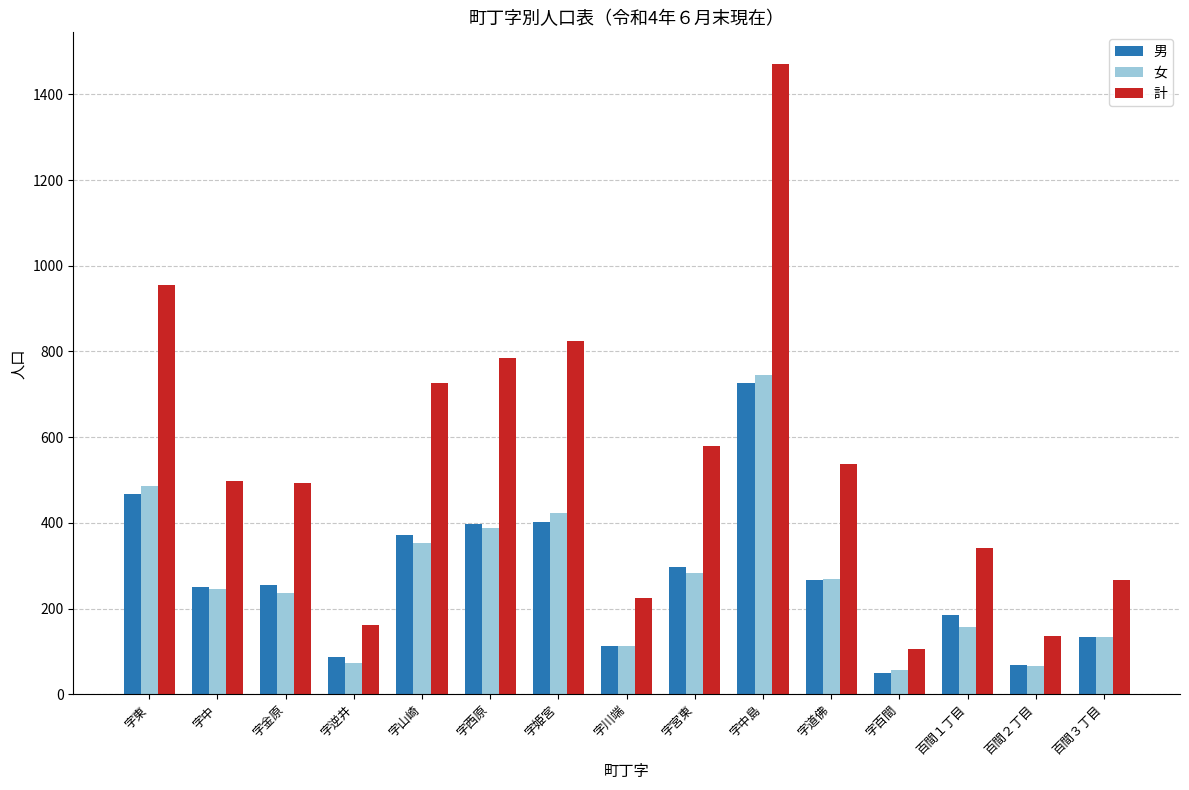

What are all the series names shown in the legend?

男, 女, 計